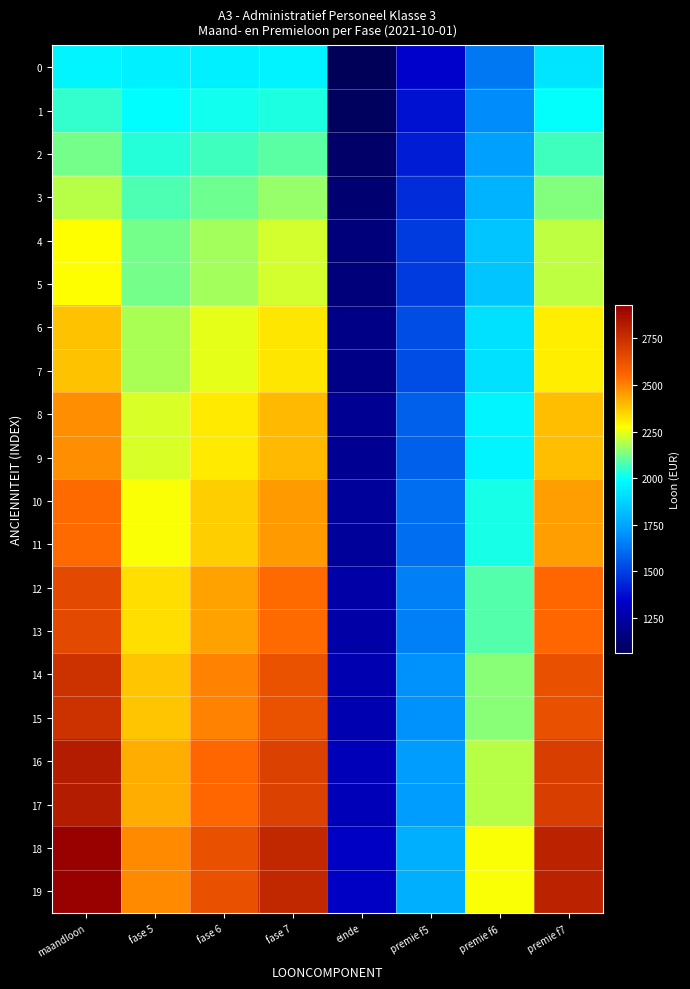

What is the total value across all series at fase 7?

48299.0